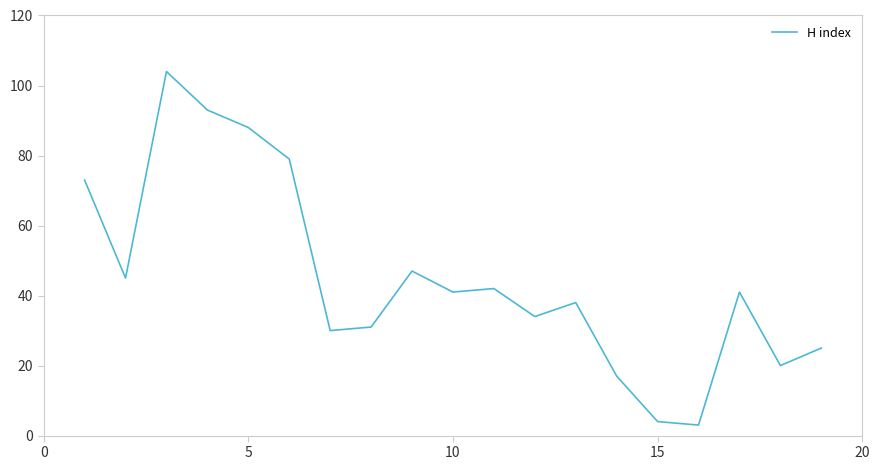

What is the greatest value displayed?

104